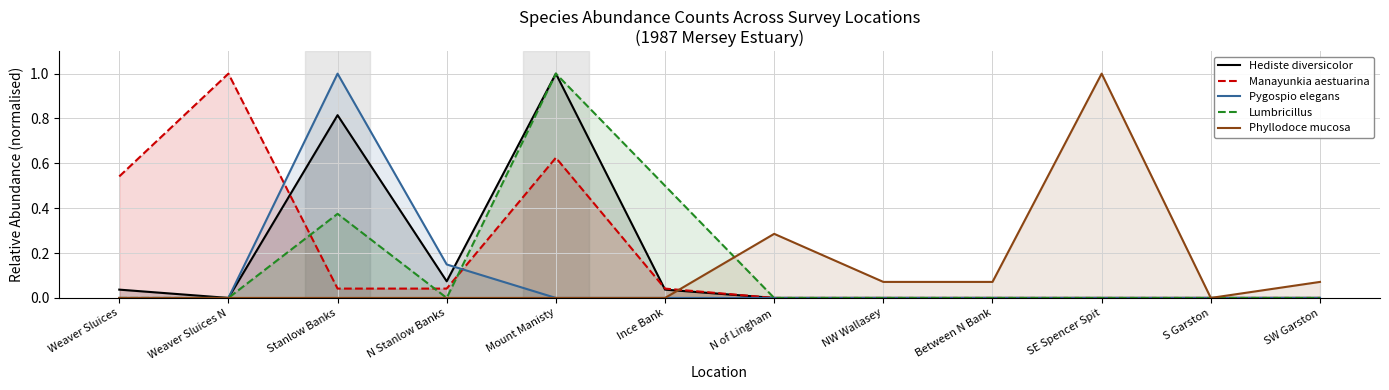

True or false: Phyllodoce mucosa and Lumbricillus intersect in this chart.

True